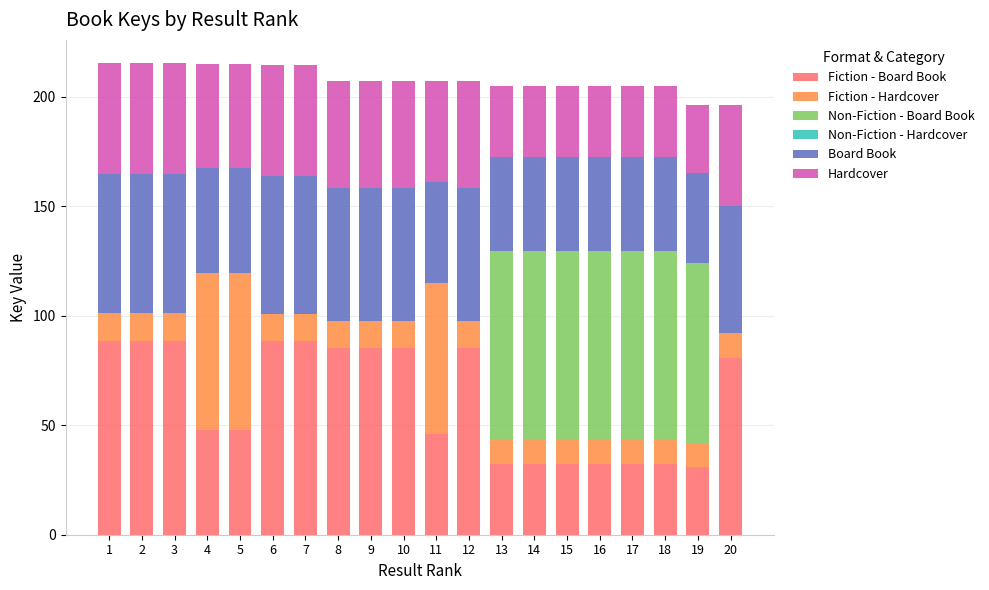

At how many categories does at least one series exceed 65?

20